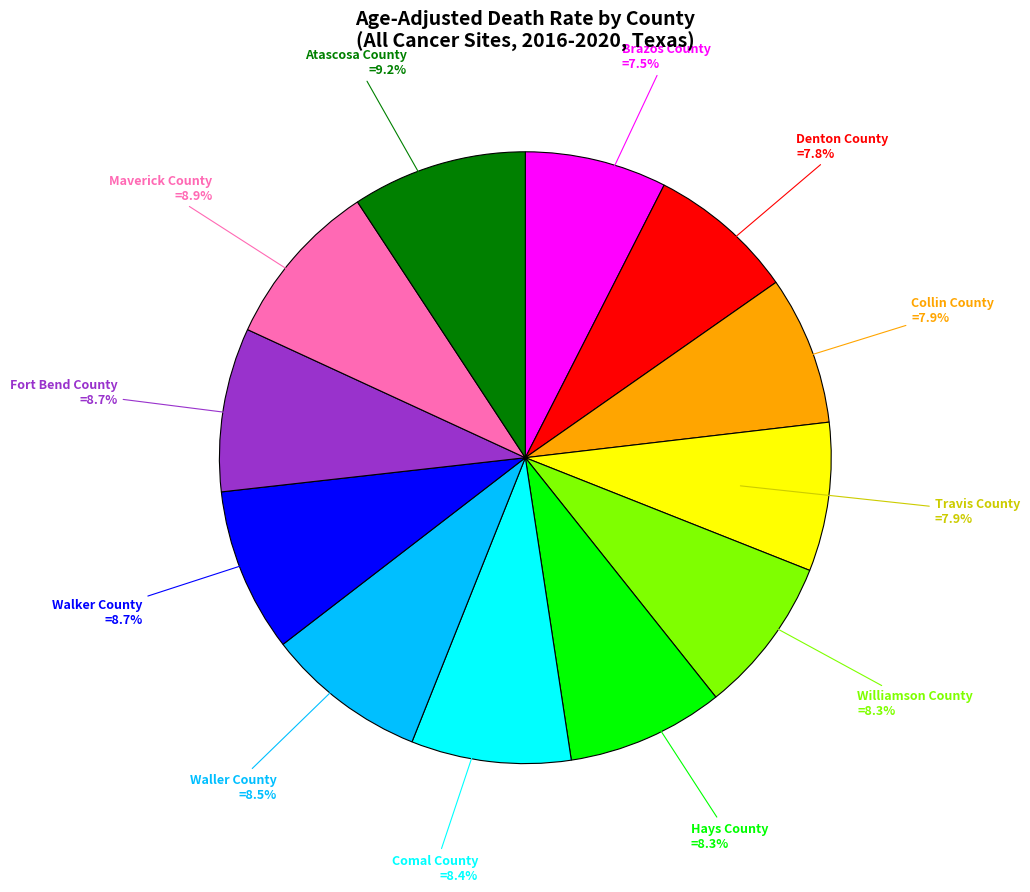

Is there any slice that represents more than half of the pie?

No